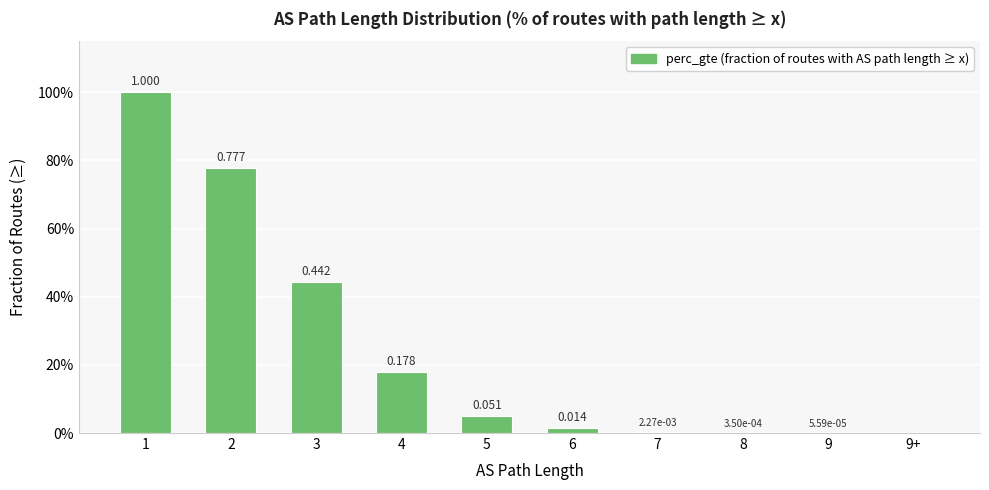

How many values are above zero?

9